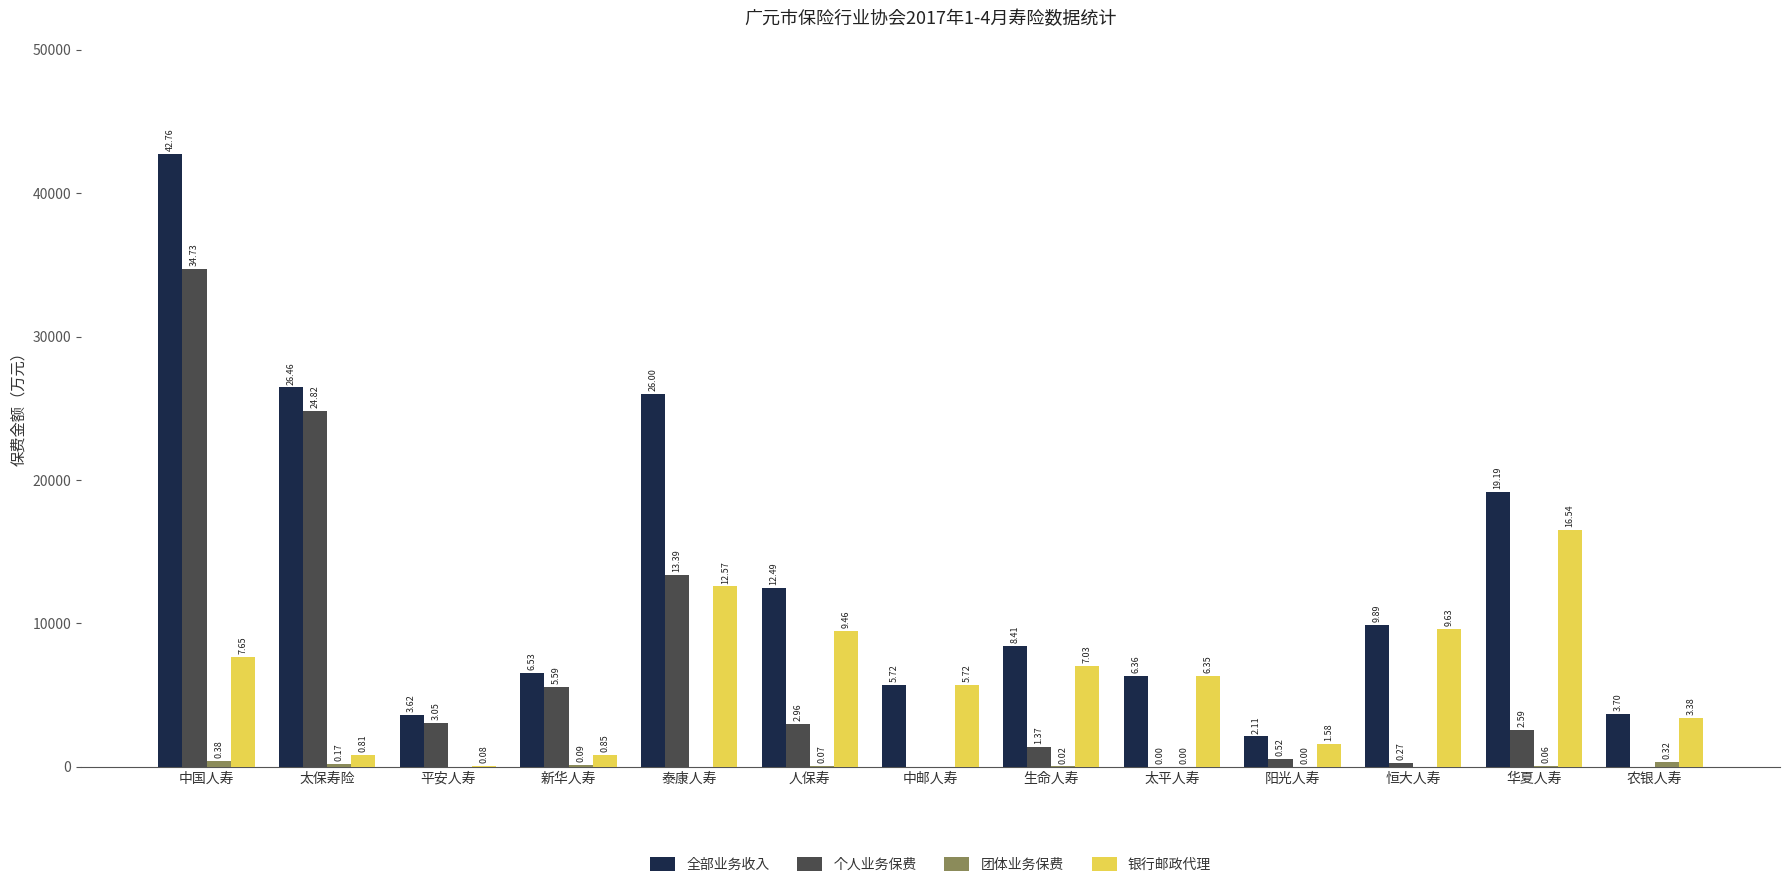

Are the bars horizontal?

No